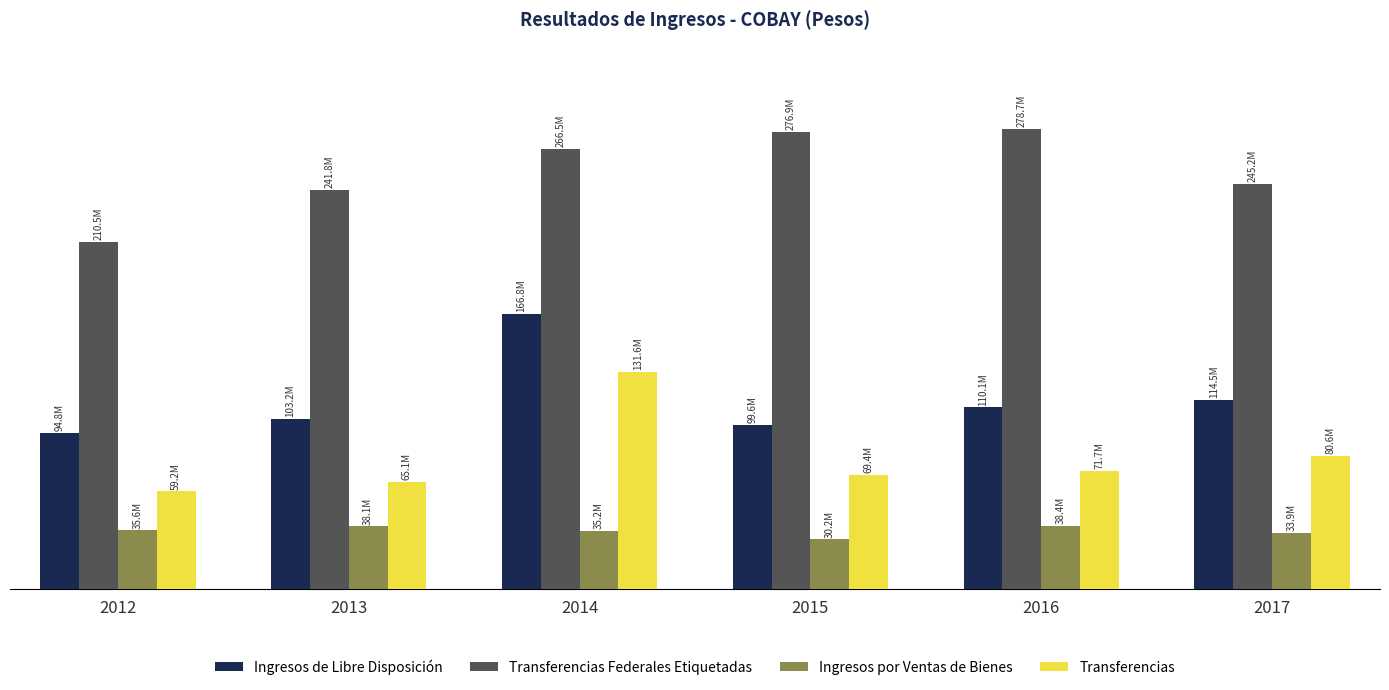

Are the bars horizontal?

No